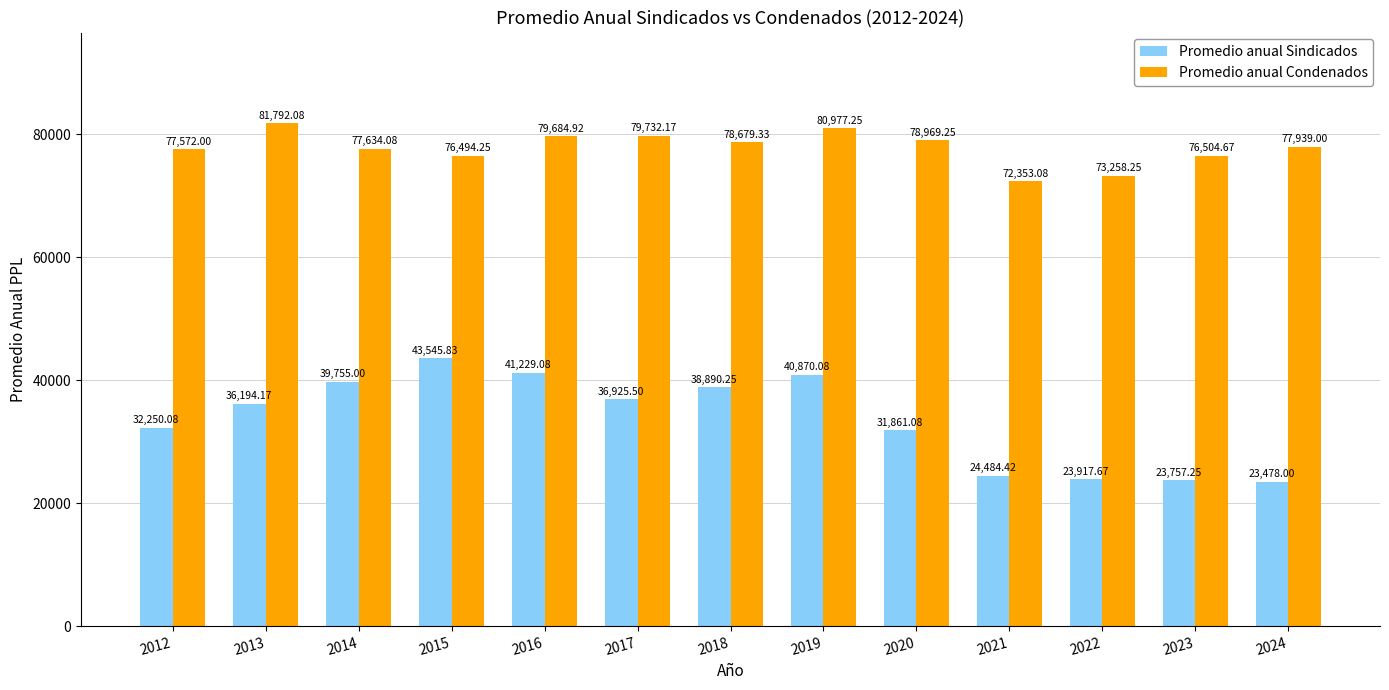

Is it true that Promedio anual Condenados equals 44265.4 at 2020?

False